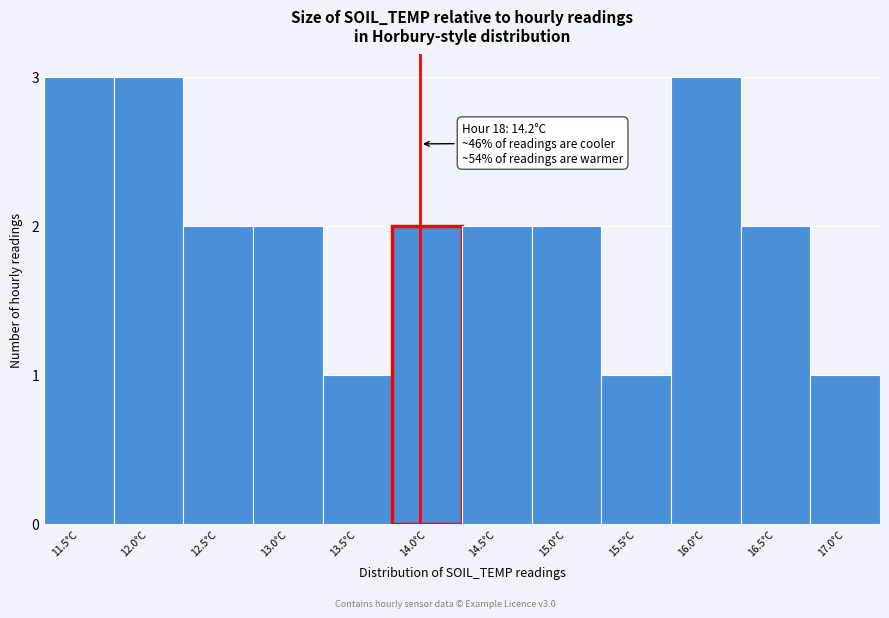

Reading left to right, what are all the values shown in this chart?

3	3	2	2	1	2	2	2	1	3	2	1